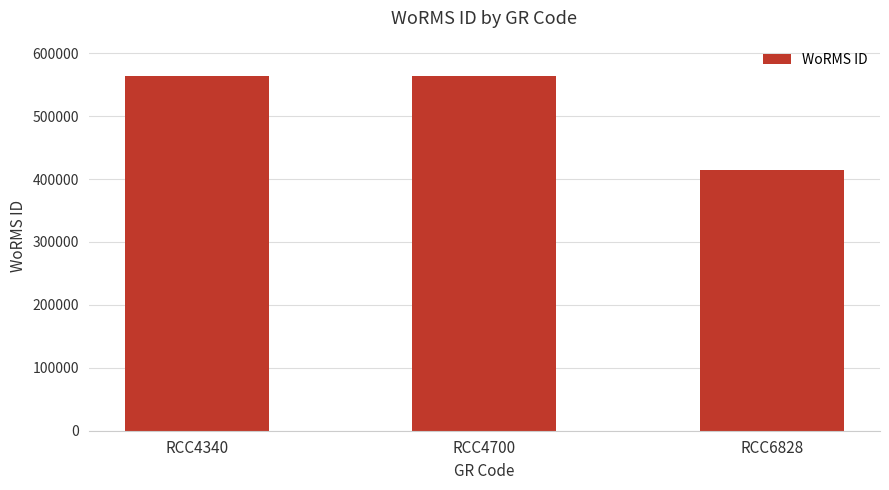

What is the sum of the values at RCC6828 and RCC4700?

979570